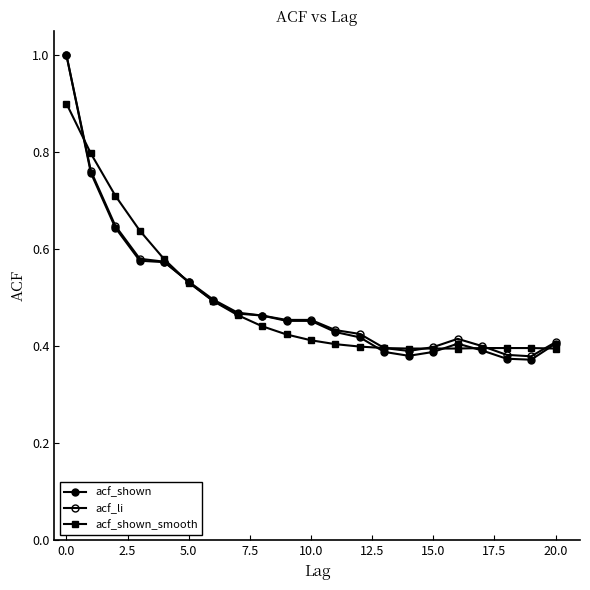

How many distinct data groups are displayed?

3